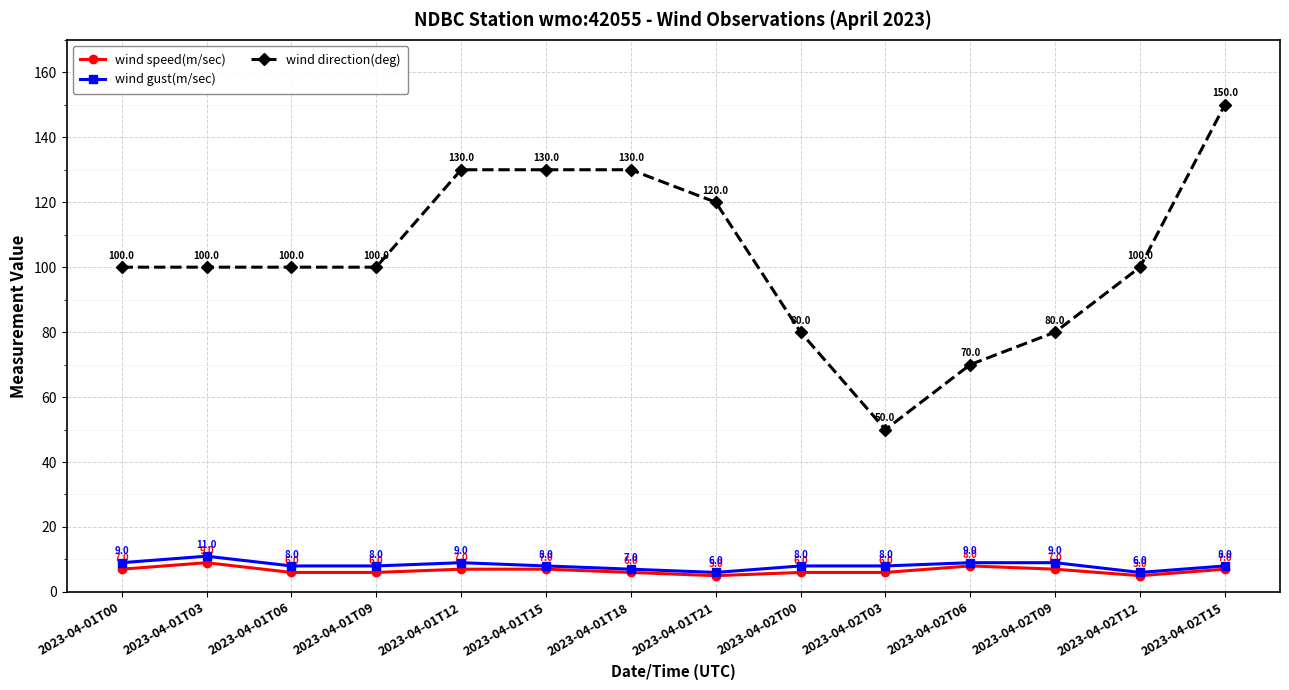

At which label does wind speed(m/sec) reach its peak?

2023-04-01T03